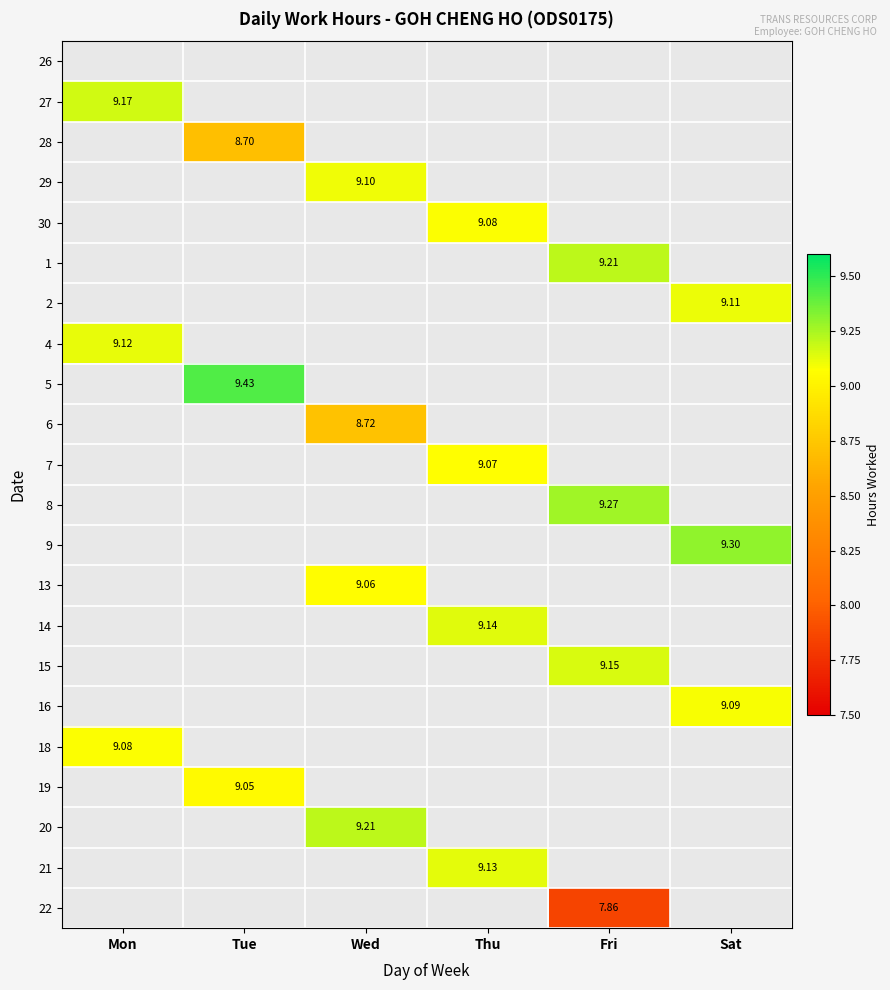

Which has a higher value, Tue or Mon?

Mon